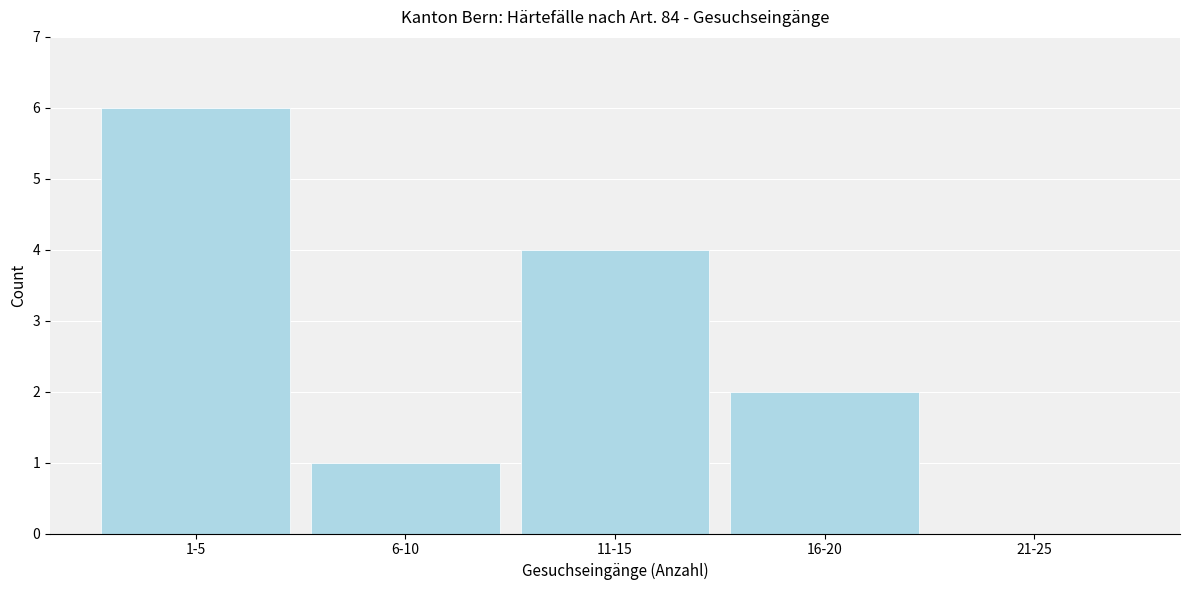

Reading left to right, extract all data points from this chart.

1-5=6	6-10=1	11-15=4	16-20=2	21-25=0